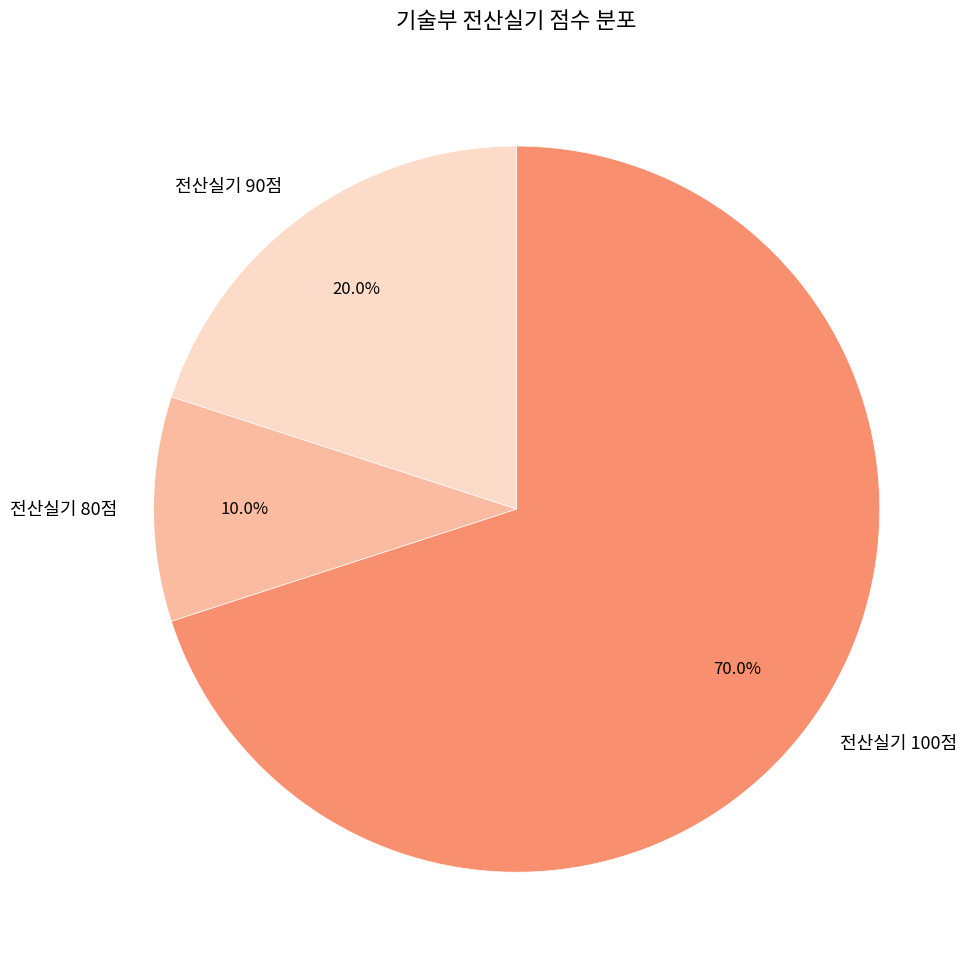

Between 전산실기 90점 and 전산실기 80점, which is larger?

전산실기 90점